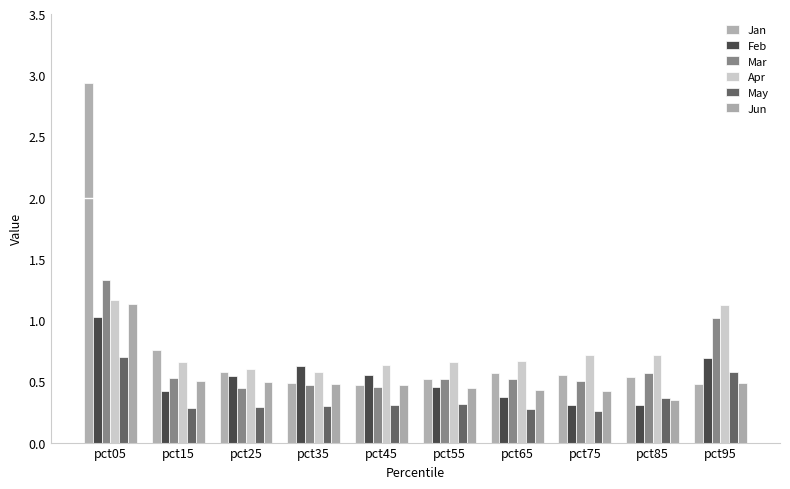

How many data points does each series have?

10